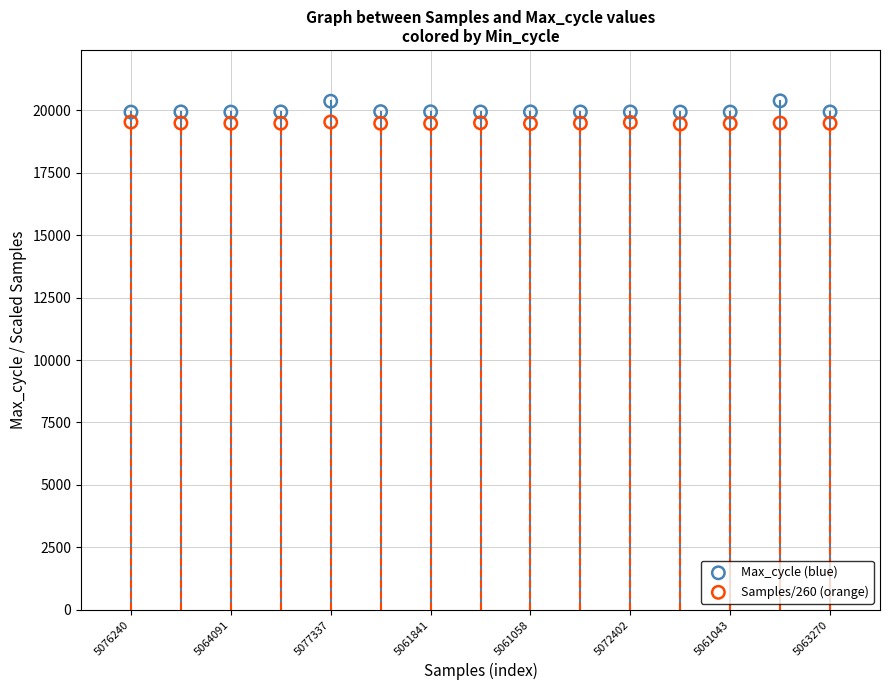

Across all data points, what is the range of Y values (max minus min)?

929.0